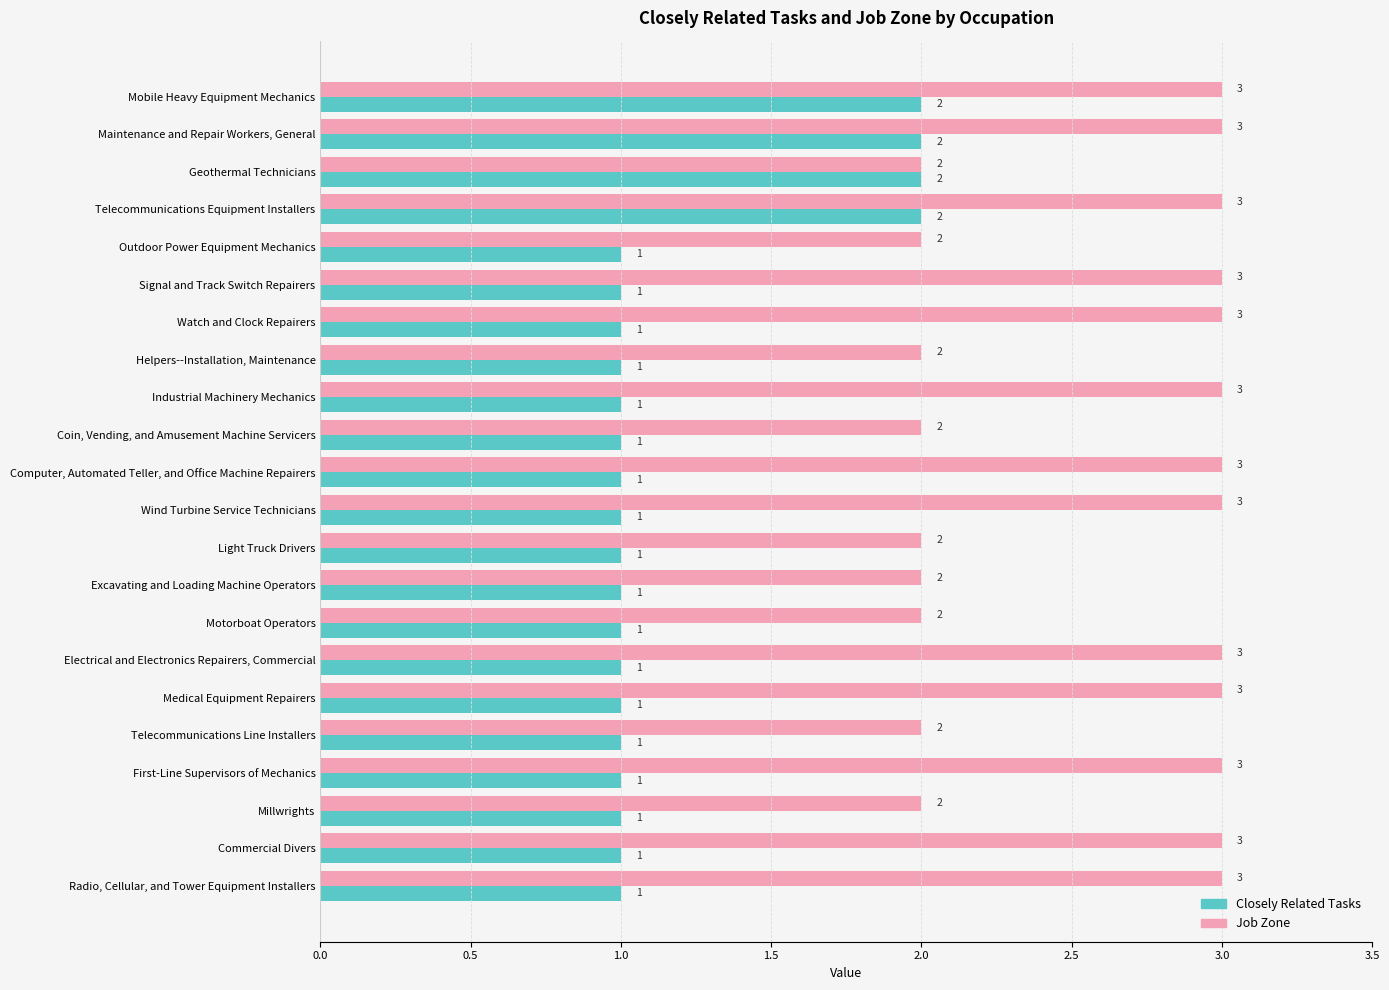

Which series changed the most between Maintenance and Repair Workers, General and Signal and Track Switch Repairers?

Closely Related Tasks